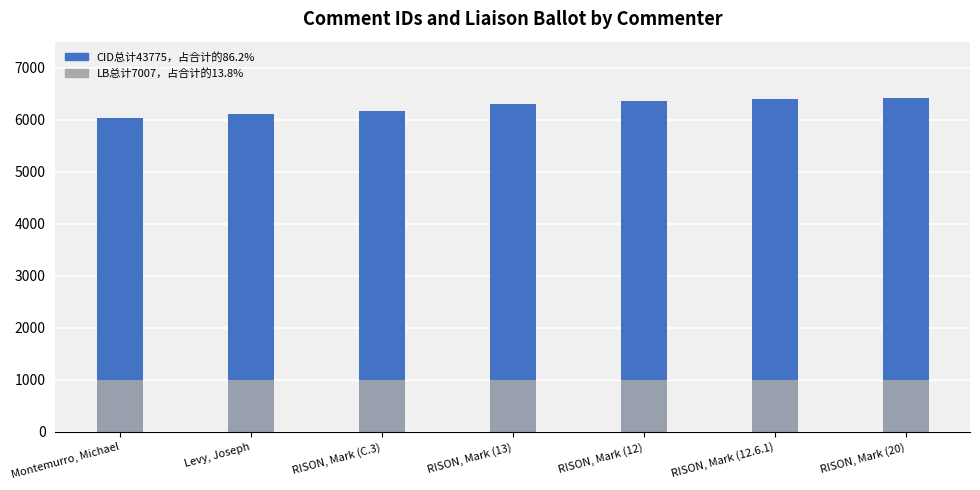

What position from the right is Levy, Joseph?

6